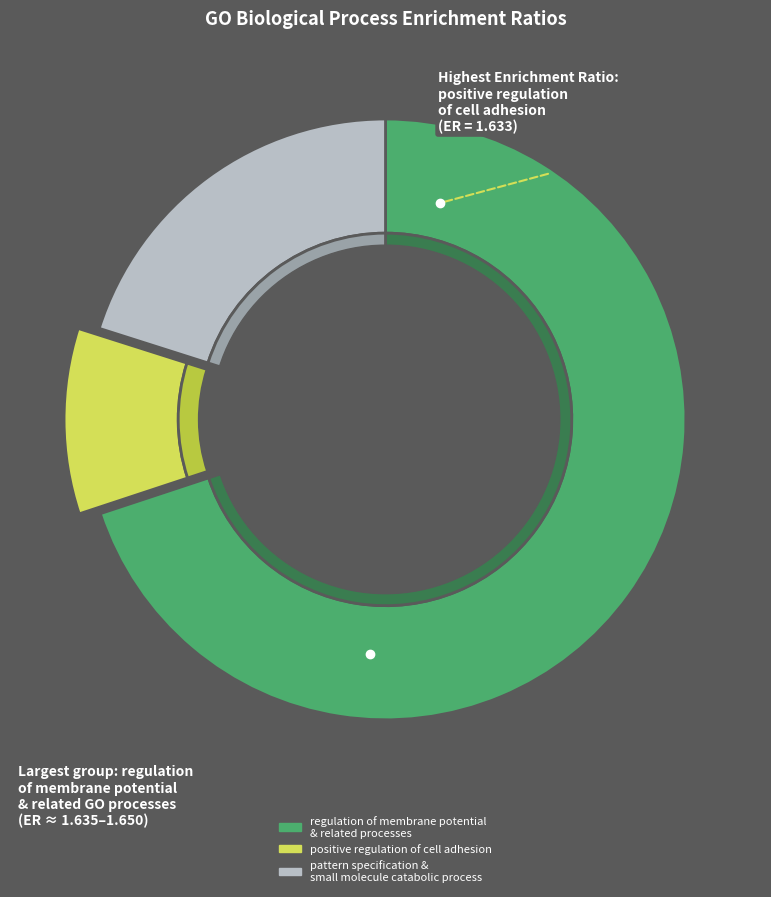

Is it true that small molecule catabolic process is 25% of the pie?

False